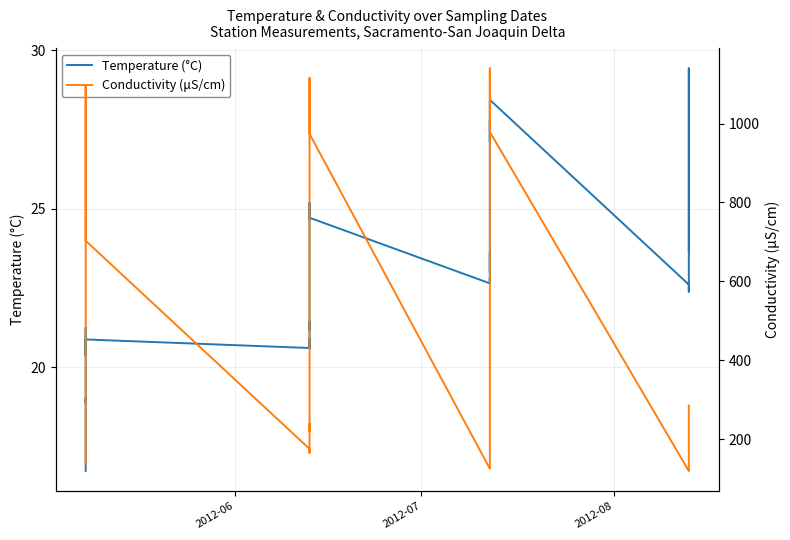

True or false: Conductivity (μS/cm) has more than 0 points higher than both neighbors.

True